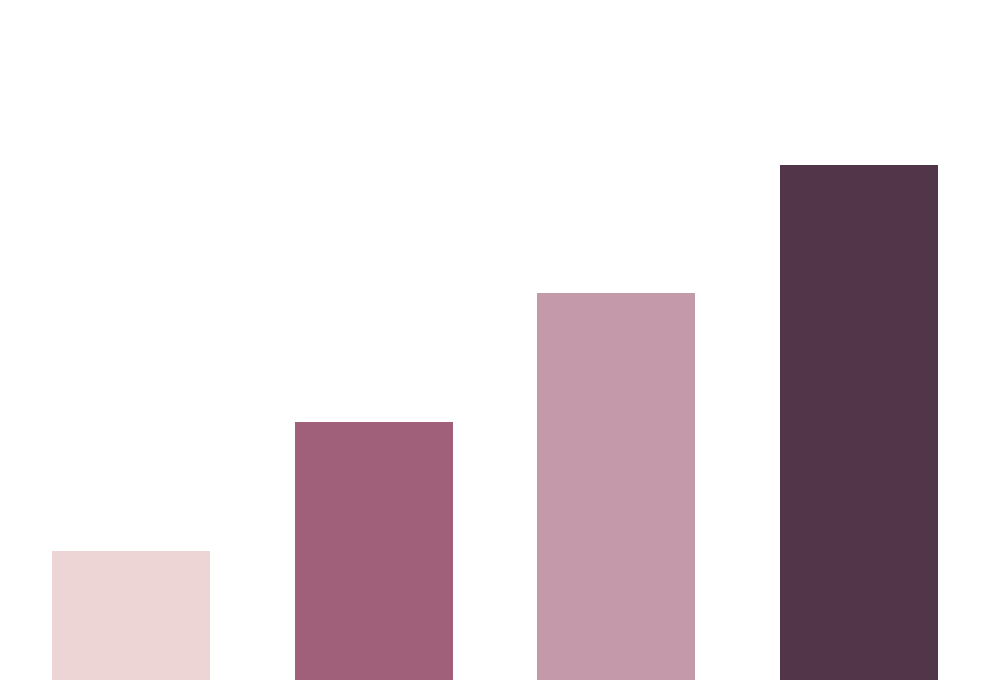

Reading left to right, extract all data points from this chart.

1	2	3	4